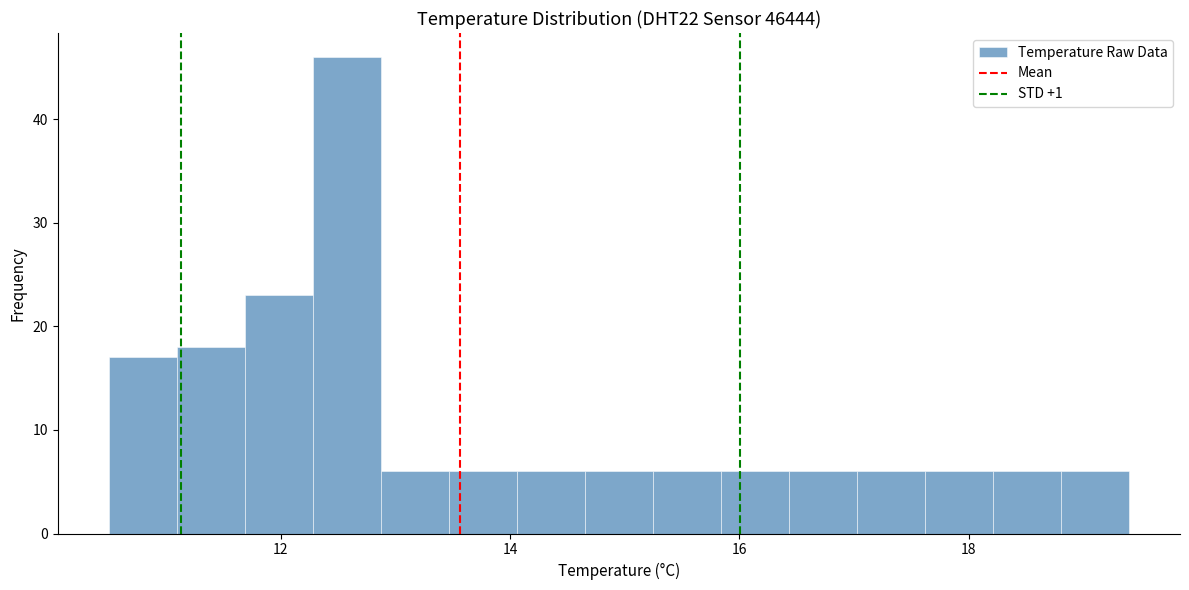

Around what value on the x-axis is the tallest bar? Give the approximate position of its centre, as read against the axis.

12.6